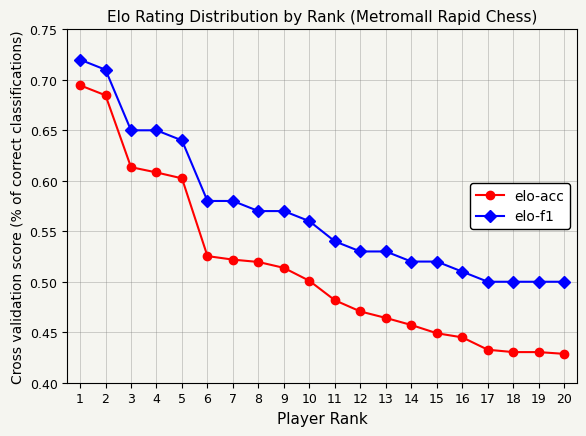

At 3, list the series in order from largest to smallest.

elo-f1, elo-acc